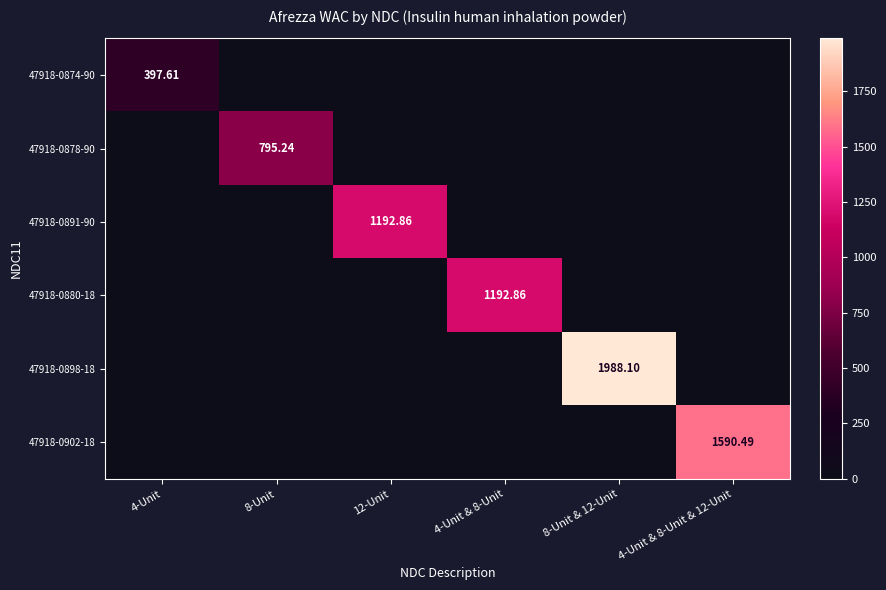

What is the difference between the highest and lowest values at 12-Unit?

1192.9